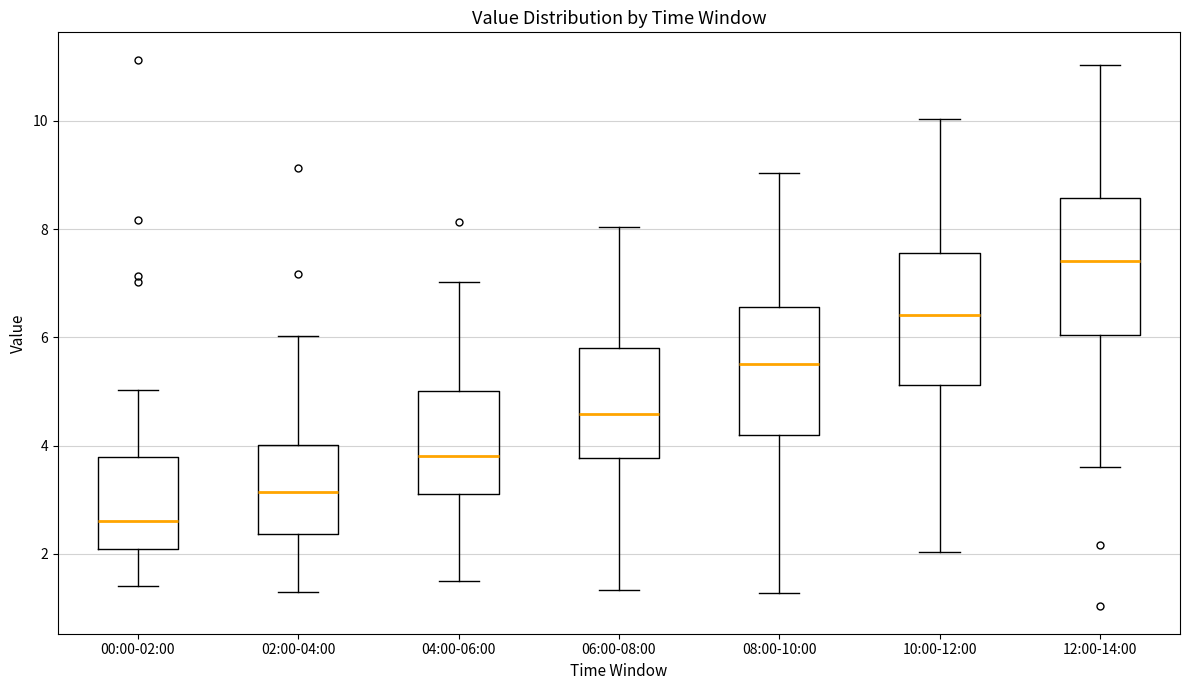

Reading left to right, transcribe this box plot: for each box, give where its median line is, the range the box spans, and where its two whiskers end, as read against the y-axis. The values are not printed on the chart, so give them approximately, as read against the axis.

00:00-02:00: median 2.6, box 2.0 to 3.8, whiskers 1.4 to 5.0
02:00-04:00: median 3.2, box 2.4 to 4.0, whiskers 1.4 to 6.0
04:00-06:00: median 3.8, box 3.2 to 5.0, whiskers 1.6 to 7.0
06:00-08:00: median 4.6, box 3.8 to 5.8, whiskers 1.4 to 8.0
08:00-10:00: median 5.6, box 4.2 to 6.6, whiskers 1.2 to 9.0
10:00-12:00: median 6.4, box 5.2 to 7.6, whiskers 2.0 to 10.0
12:00-14:00: median 7.4, box 6.0 to 8.6, whiskers 3.6 to 11.0